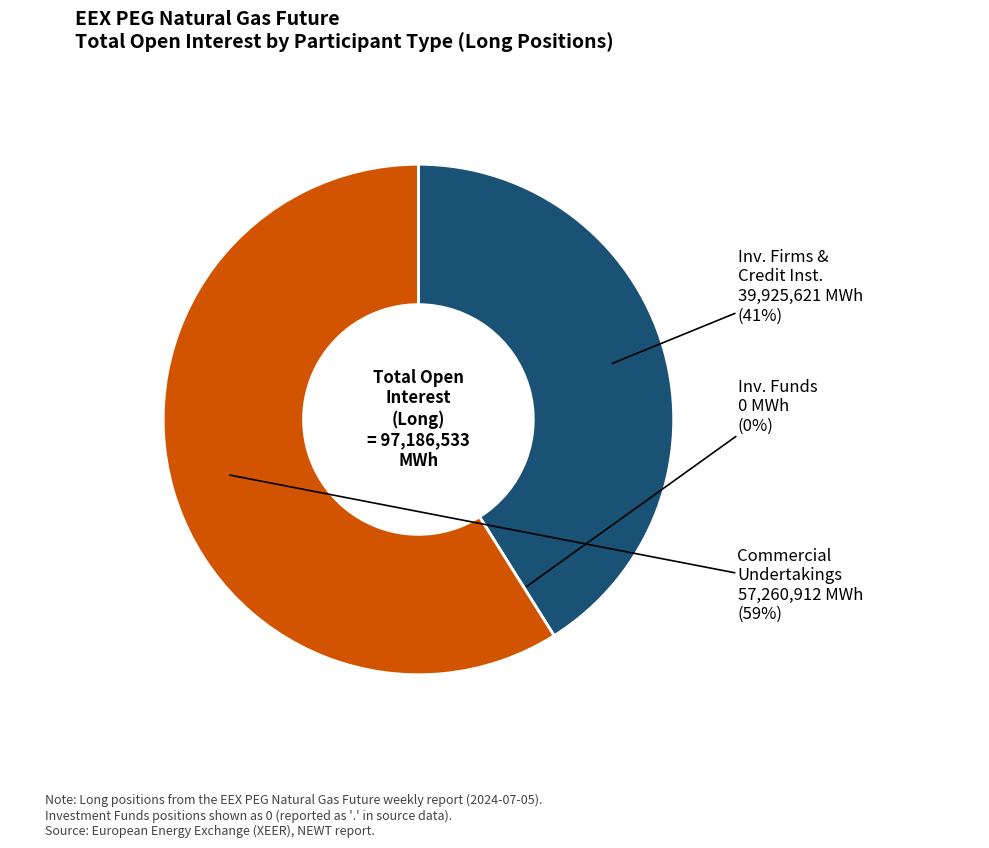

Which slice is the smallest?

Investment Funds (Long)